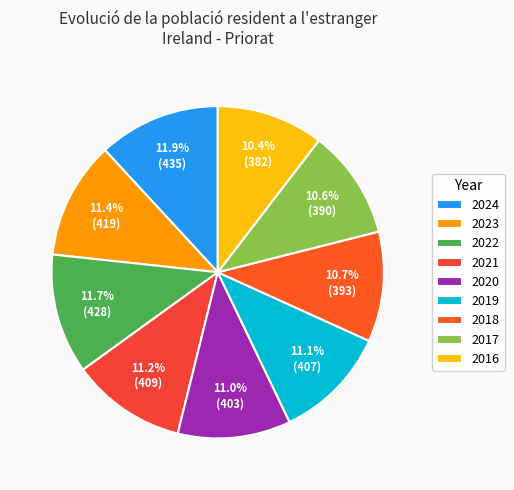

Is the sum of 2016 and 2019 greater than half?

No